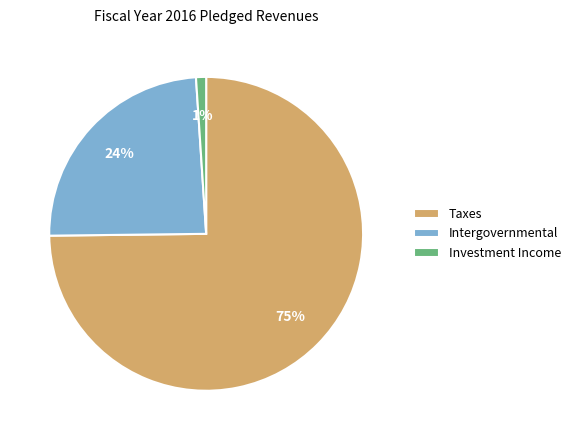

Count the number of slices in the pie.

3